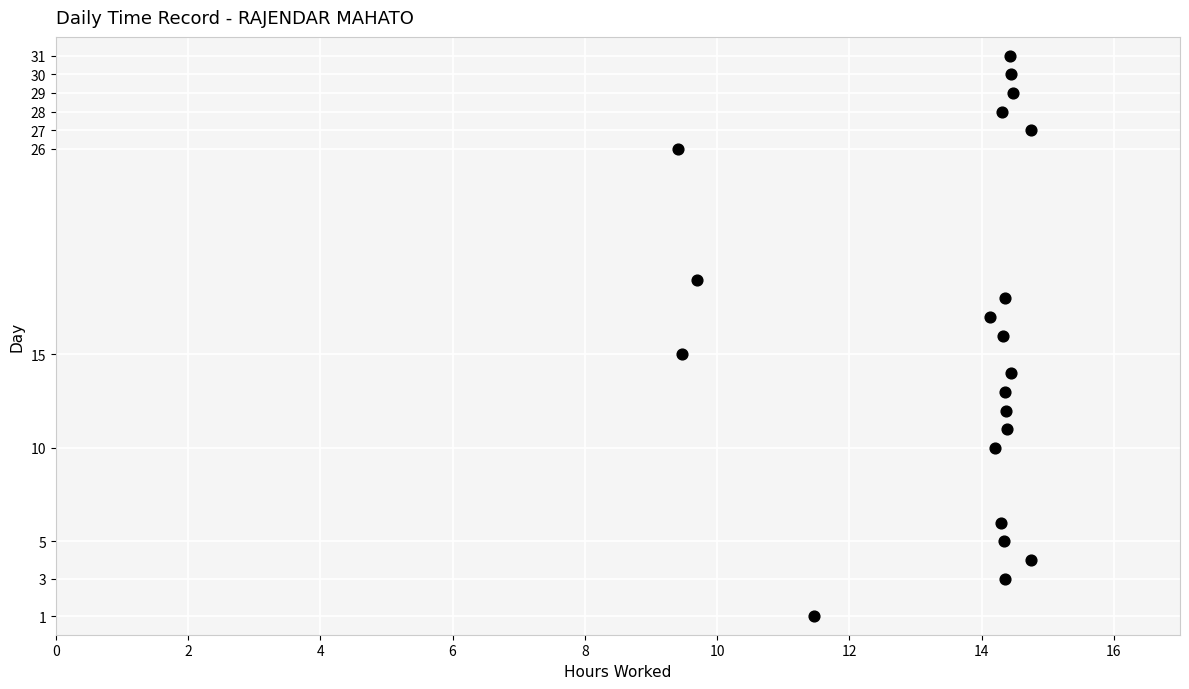

What is the range of Y values (max minus min)?

30